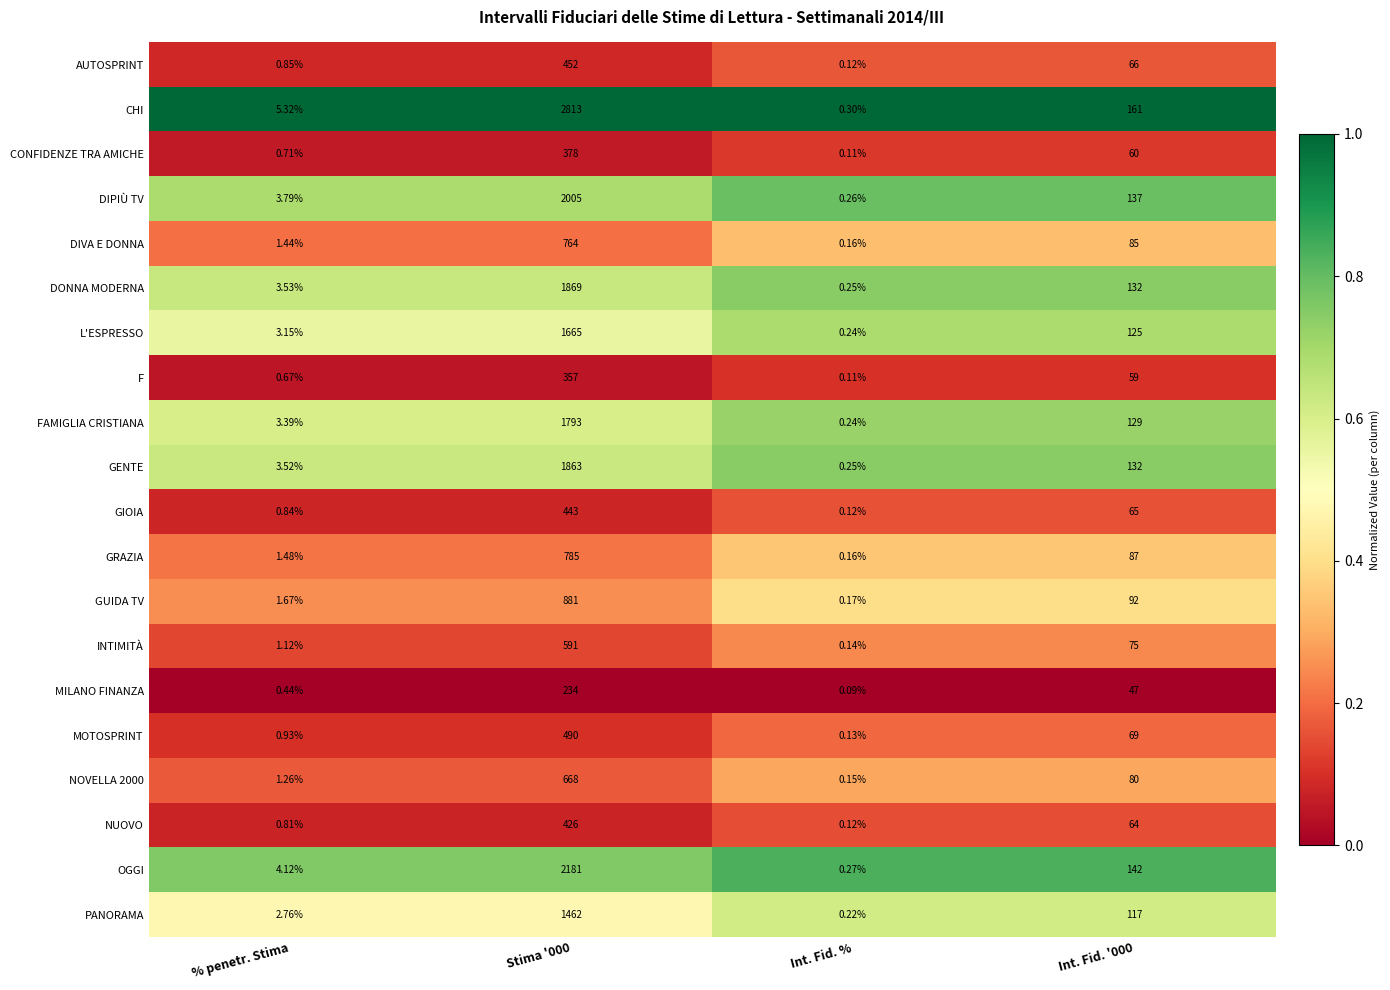

At how many categories does at least one series exceed 0?

4